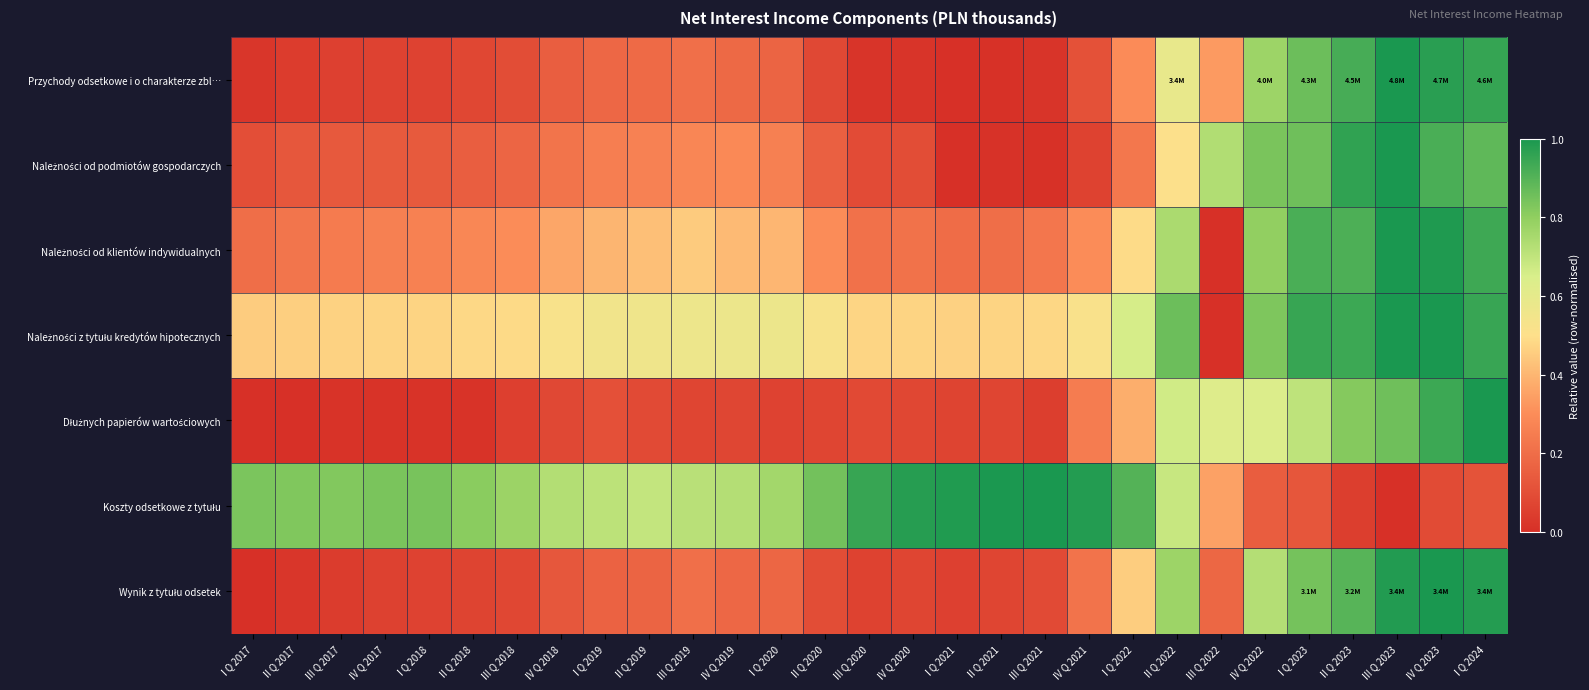

Rank the series by their maximum value, from highest to lowest.

Przychody odsetkowe i o charakterze zbl…, Należności od podmiotów gospodarczych, Należności od klientów indywidualnych, Należności z tytułu kredytów hipotecznych, Dłużnych papierów wartościowych, Koszty odsetkowe z tytułu, Wynik z tytułu odsetek